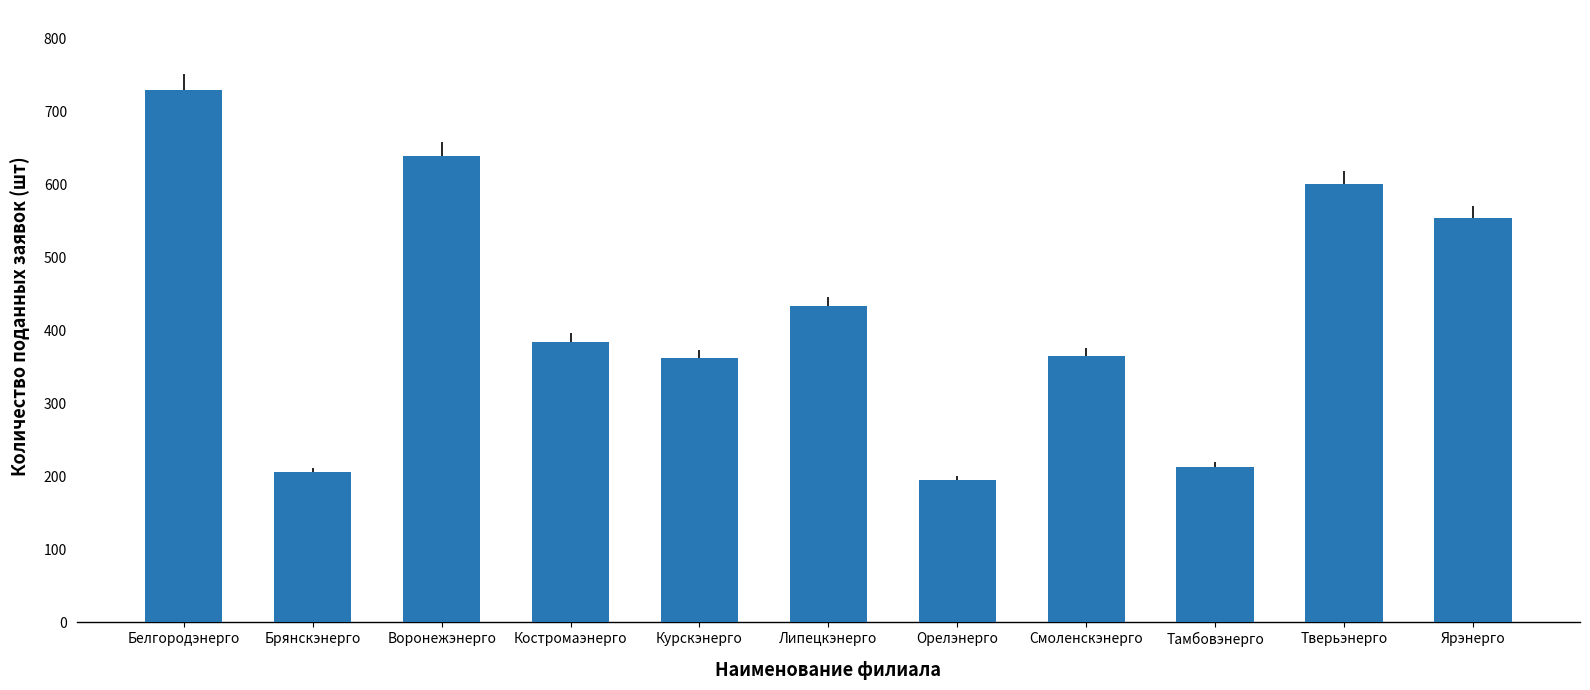

What is the value of the 11th bar from the left?

554